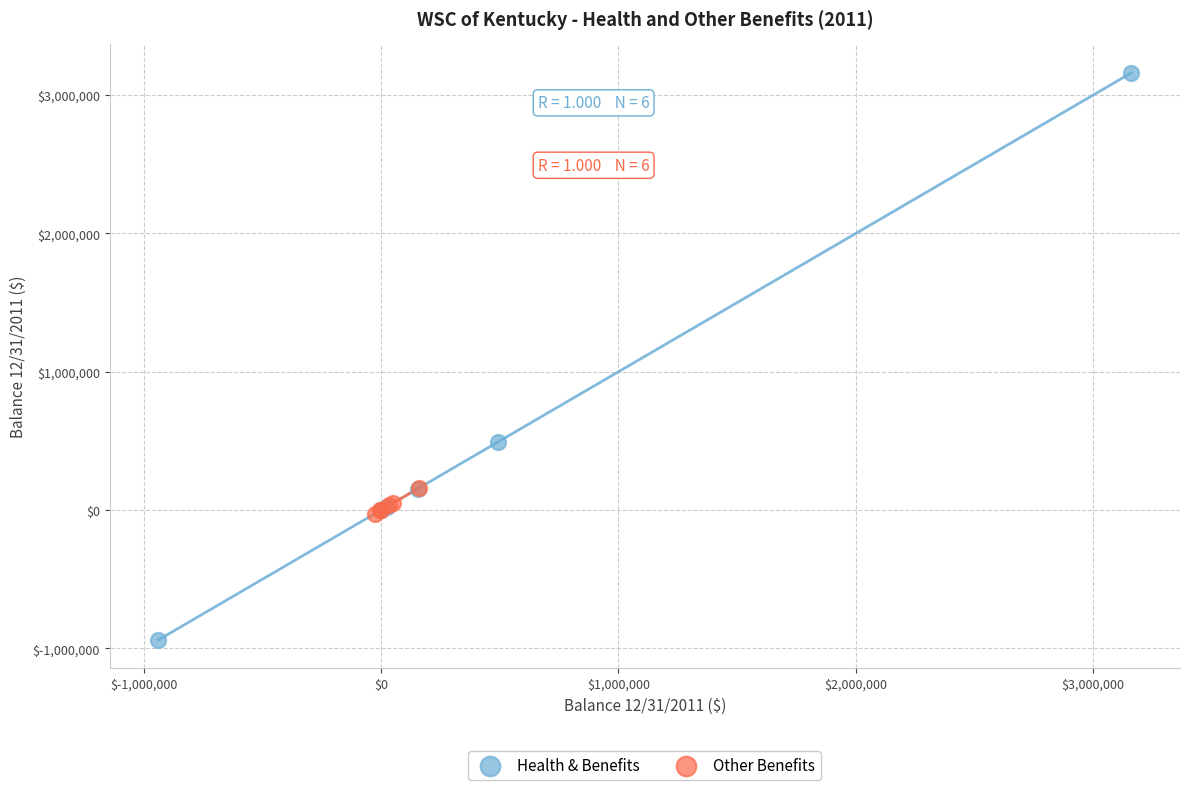

What are all the series names shown in the legend?

Health & Benefits, Other Benefits